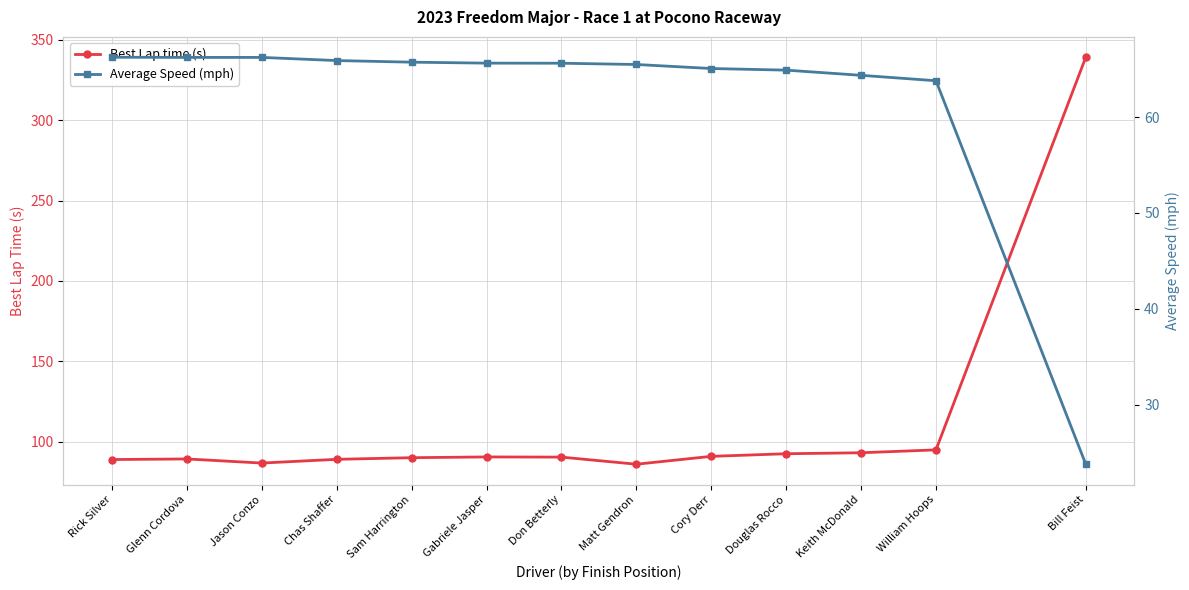

Reading right to left, what are all the values shown in this chart?

Best Lap time (s): Bill Feist=339.1	William Hoops=95.0	Keith McDonald=93.2	Douglas Rocco=92.6	Cory Derr=90.9	Matt Gendron=86.0	Don Betterly=90.5	Gabriele Jasper=90.6	Sam Harrington=90.1	Chas Shaffer=89.1	Jason Conzo=86.8	Glenn Cordova=89.3	Rick Silver=88.9
Average Speed (mph): Bill Feist=23.8	William Hoops=63.8	Keith McDonald=64.4	Douglas Rocco=64.9	Cory Derr=65.1	Matt Gendron=65.5	Don Betterly=65.6	Gabriele Jasper=65.6	Sam Harrington=65.7	Chas Shaffer=65.9	Jason Conzo=66.2	Glenn Cordova=66.2	Rick Silver=66.3